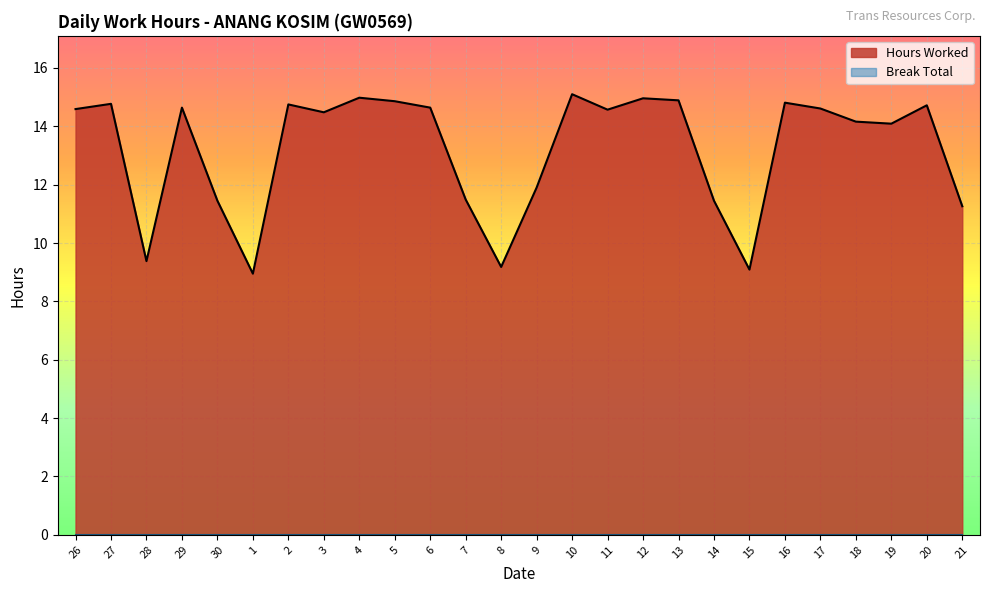

What is the sum of the values at 1 and 10?

24.0